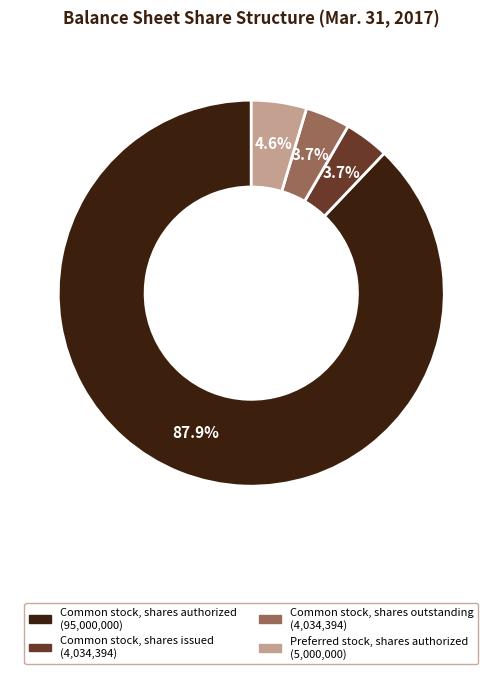

To the nearest percent, what portion does Preferred stock, shares authorized represent?

5%